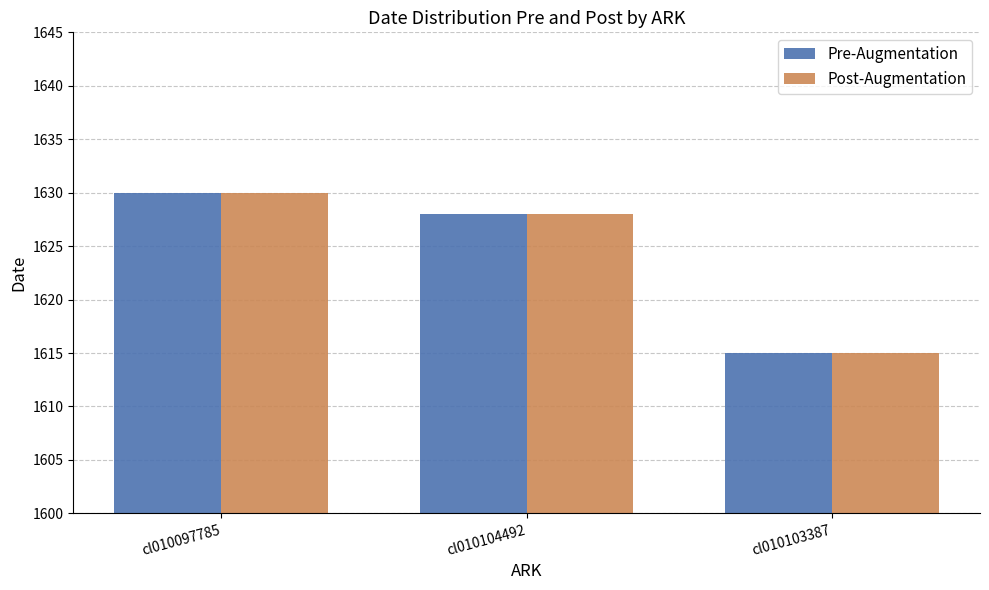

What are all the series names shown in the legend?

Pre-Augmentation, Post-Augmentation